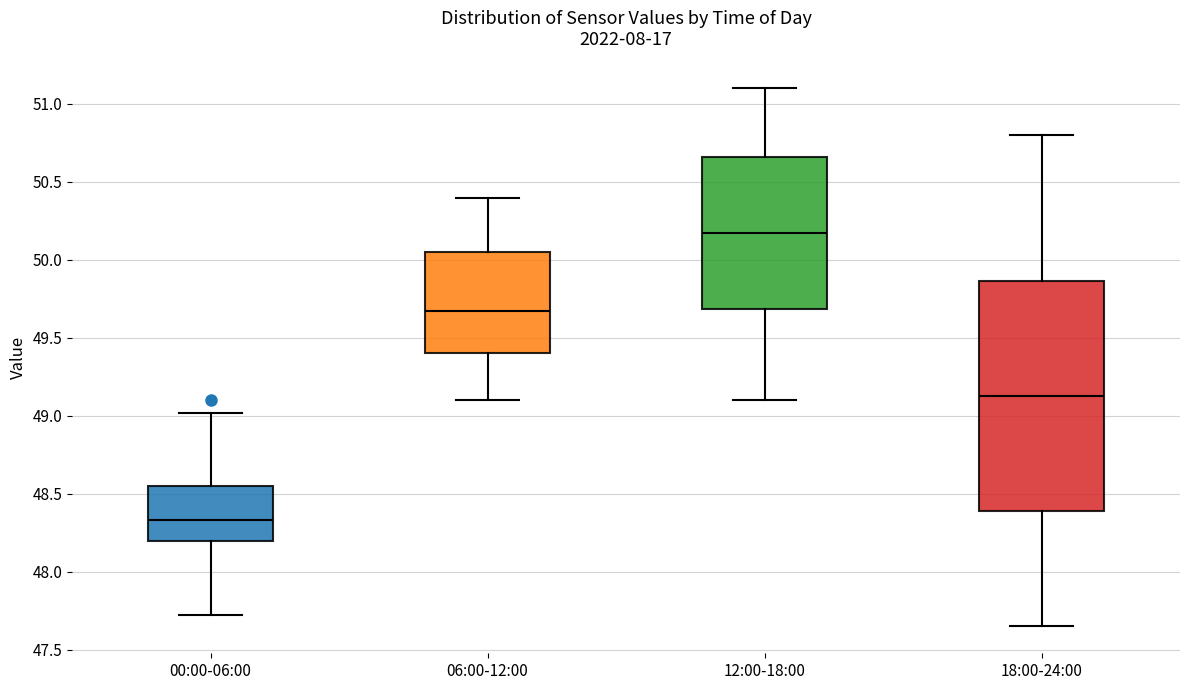

Reading left to right, read every box against the y-axis: the position of its median line, the range the box covers, and the ends of its whiskers. The values are not printed on the chart, so give them approximately, as read against the axis.

00:00-06:00: median 48.35, box 48.20 to 48.55, whiskers 47.70 to 49.00
06:00-12:00: median 49.70, box 49.40 to 50.05, whiskers 49.10 to 50.40
12:00-18:00: median 50.20, box 49.70 to 50.65, whiskers 49.10 to 51.10
18:00-24:00: median 49.15, box 48.40 to 49.85, whiskers 47.65 to 50.80